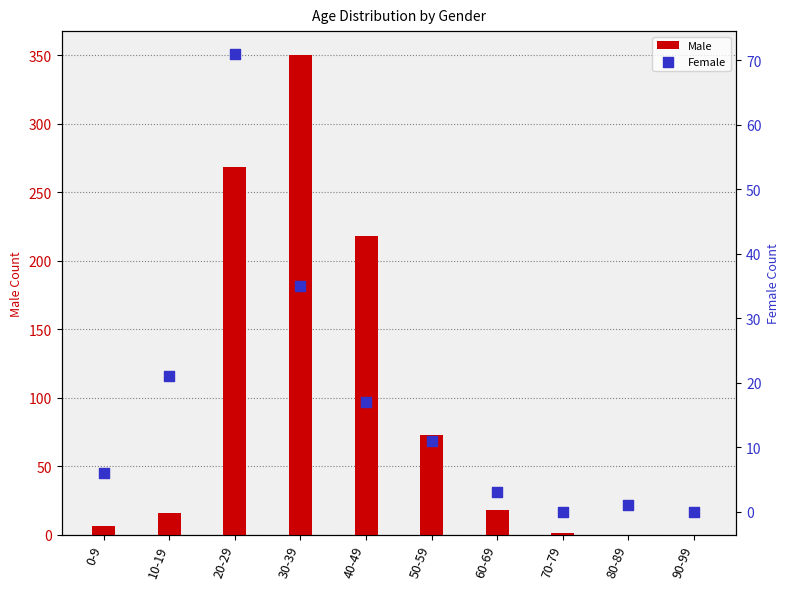

At how many categories does at least one series exceed 79?

3